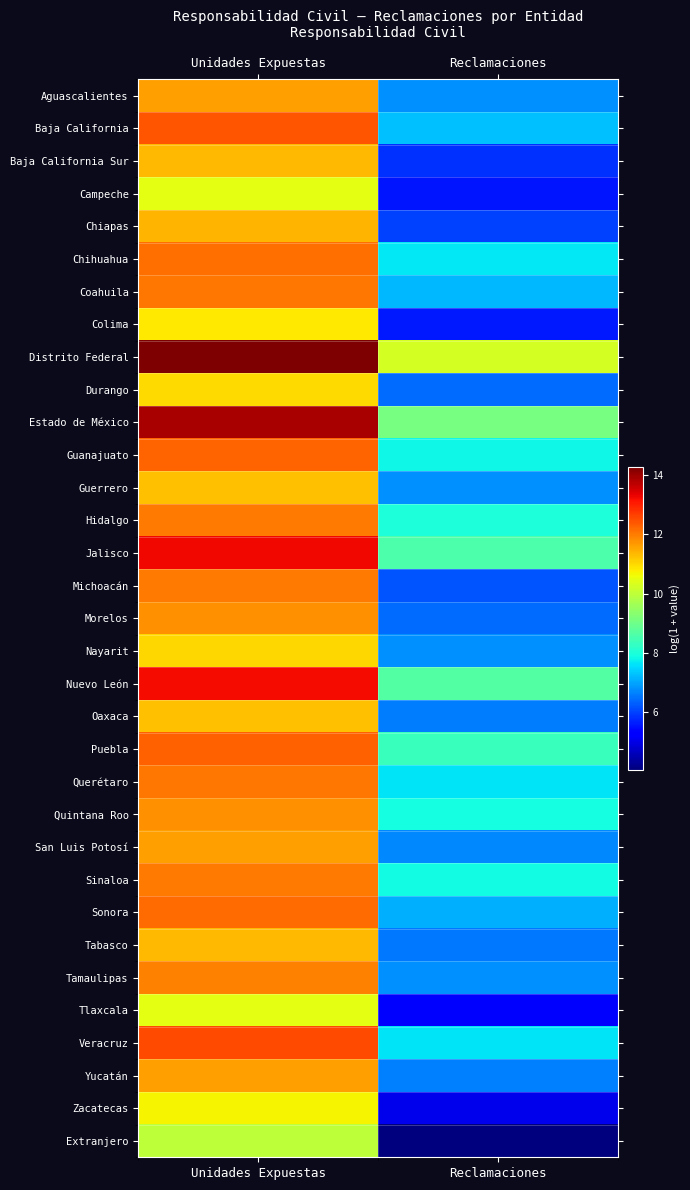

Reading left to right, extract all data points from this chart.

Aguascalientes: Unidades Expuestas=11.6	Reclamaciones=6.8
Baja California: Unidades Expuestas=12.4	Reclamaciones=7.3
Baja California Sur: Unidades Expuestas=11.4	Reclamaciones=5.8
Campeche: Unidades Expuestas=10.5	Reclamaciones=5.6
Chiapas: Unidades Expuestas=11.4	Reclamaciones=6.0
Chihuahua: Unidades Expuestas=12.1	Reclamaciones=7.7
Coahuila: Unidades Expuestas=12.1	Reclamaciones=7.2
Colima: Unidades Expuestas=10.8	Reclamaciones=5.6
Distrito Federal: Unidades Expuestas=14.3	Reclamaciones=10.3
Durango: Unidades Expuestas=11.0	Reclamaciones=6.4
Estado de México: Unidades Expuestas=13.9	Reclamaciones=9.1
Guanajuato: Unidades Expuestas=12.3	Reclamaciones=7.8
Guerrero: Unidades Expuestas=11.3	Reclamaciones=6.8
Hidalgo: Unidades Expuestas=12.0	Reclamaciones=8.0
Jalisco: Unidades Expuestas=13.3	Reclamaciones=8.6
Michoacán: Unidades Expuestas=12.0	Reclamaciones=6.2
Morelos: Unidades Expuestas=11.8	Reclamaciones=6.4
Nayarit: Unidades Expuestas=11.0	Reclamaciones=6.8
Nuevo León: Unidades Expuestas=13.2	Reclamaciones=8.7
Oaxaca: Unidades Expuestas=11.2	Reclamaciones=6.6
Puebla: Unidades Expuestas=12.3	Reclamaciones=8.3
Querétaro: Unidades Expuestas=12.0	Reclamaciones=7.6
Quintana Roo: Unidades Expuestas=11.8	Reclamaciones=7.9
San Luis Potosí: Unidades Expuestas=11.6	Reclamaciones=6.7
Sinaloa: Unidades Expuestas=12.0	Reclamaciones=7.9
Sonora: Unidades Expuestas=12.2	Reclamaciones=7.1
Tabasco: Unidades Expuestas=11.3	Reclamaciones=6.5
Tamaulipas: Unidades Expuestas=11.9	Reclamaciones=6.8
Tlaxcala: Unidades Expuestas=10.5	Reclamaciones=5.3
Veracruz: Unidades Expuestas=12.5	Reclamaciones=7.6
Yucatán: Unidades Expuestas=11.6	Reclamaciones=6.6
Zacatecas: Unidades Expuestas=10.7	Reclamaciones=5.0
Extranjero: Unidades Expuestas=10.0	Reclamaciones=4.0